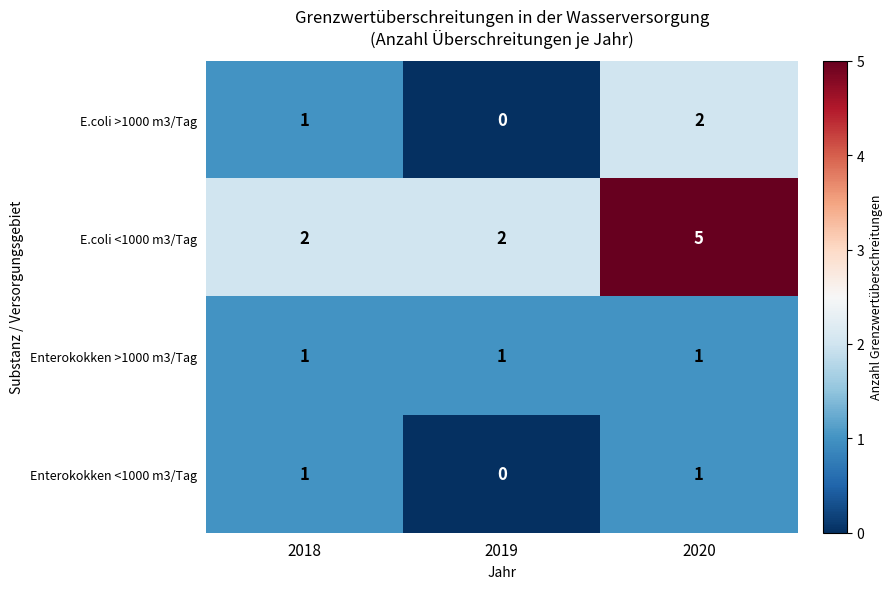

Between 2018 and 2020, which series saw the biggest shift?

E.coli <1000 m3/Tag